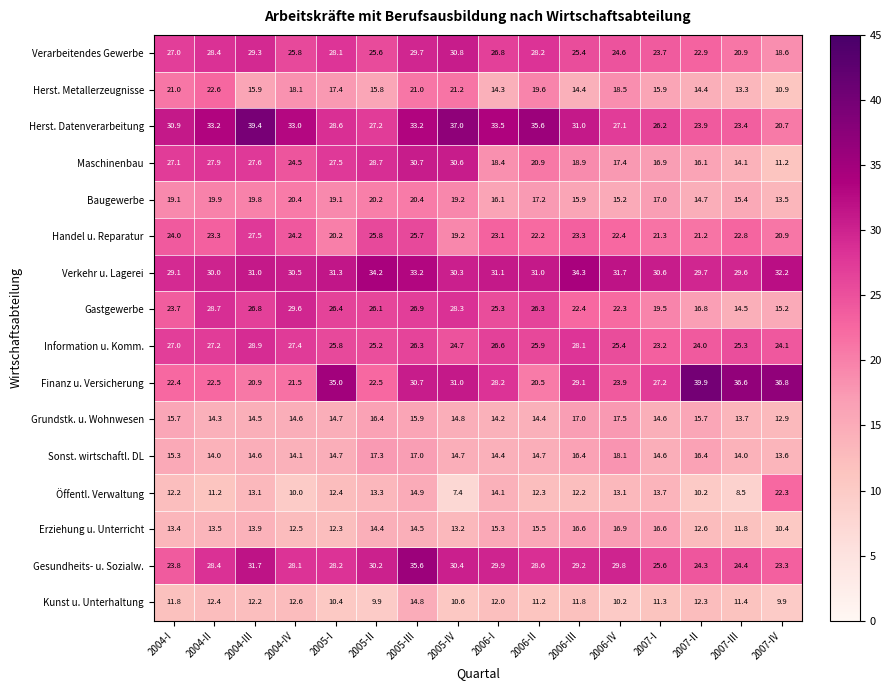

What is the approximate value of Kunst u. Unterhaltung at 2004-IV?

12.6